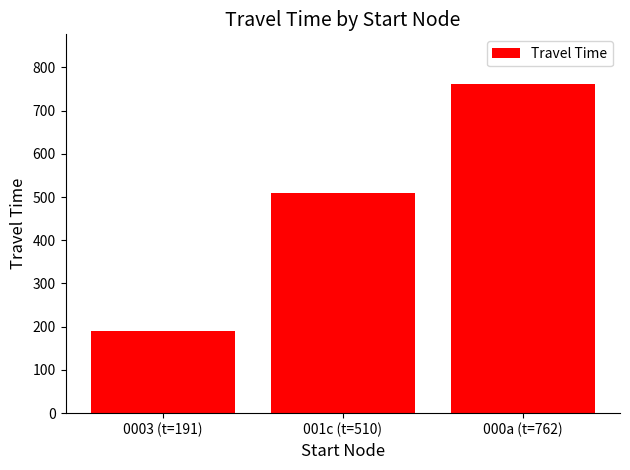

Rank the categories by value from lowest to highest.

0003 (t=191), 001c (t=510), 000a (t=762)